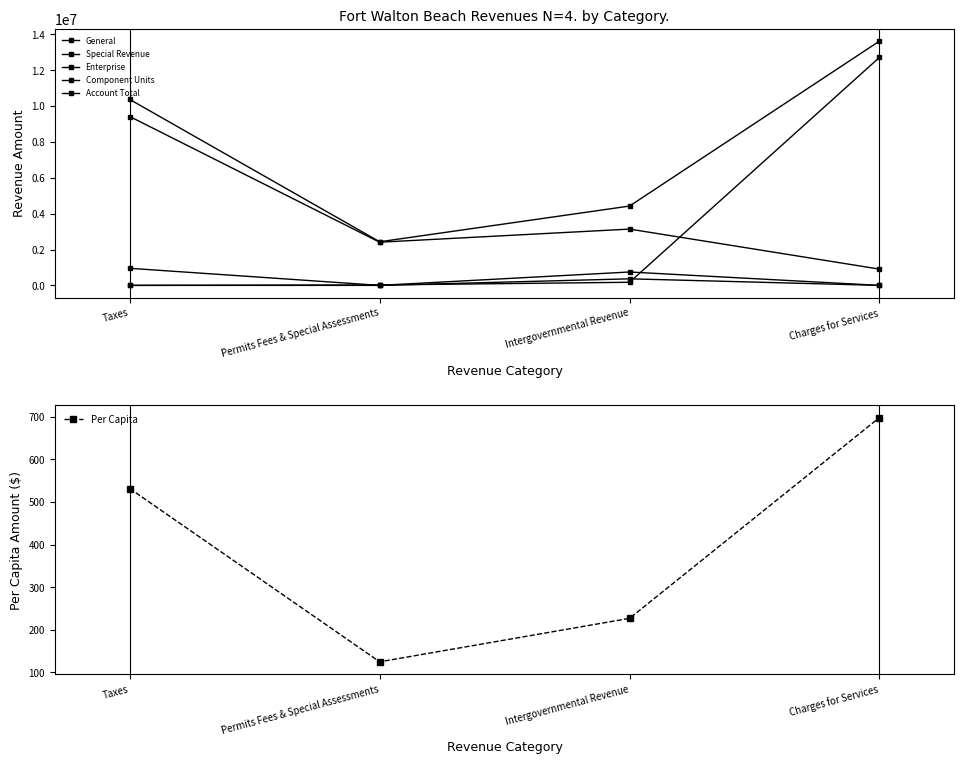

Reading left to right, list all the values displayed in this chart.

General: Taxes=9414513.0	Permits Fees & Special Assessments=2406916.0	Intergovernmental Revenue=3137530.0	Charges for Services=907476.0
Special Revenue: Taxes=0.0	Permits Fees & Special Assessments=0.0	Intergovernmental Revenue=365374.0	Charges for Services=0.0
Enterprise: Taxes=0.0	Permits Fees & Special Assessments=24182.0	Intergovernmental Revenue=173370.0	Charges for Services=12711100.0
Component Units: Taxes=952259.0	Permits Fees & Special Assessments=250.0	Intergovernmental Revenue=746162.0	Charges for Services=0.0
Account Total: Taxes=10366772.0	Permits Fees & Special Assessments=2431348.0	Intergovernmental Revenue=4422436.0	Charges for Services=13618576.0
Per Capita: Taxes=531.4	Permits Fees & Special Assessments=124.6	Intergovernmental Revenue=226.7	Charges for Services=698.1